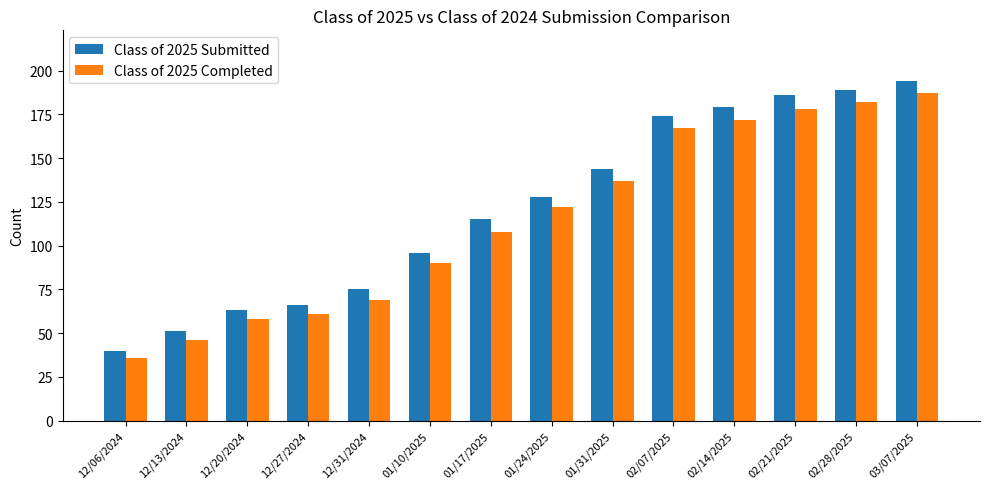

Is the value of Class of 2025 Completed at 01/17/2025 greater than the value of Class of 2025 Submitted at 01/17/2025?

No